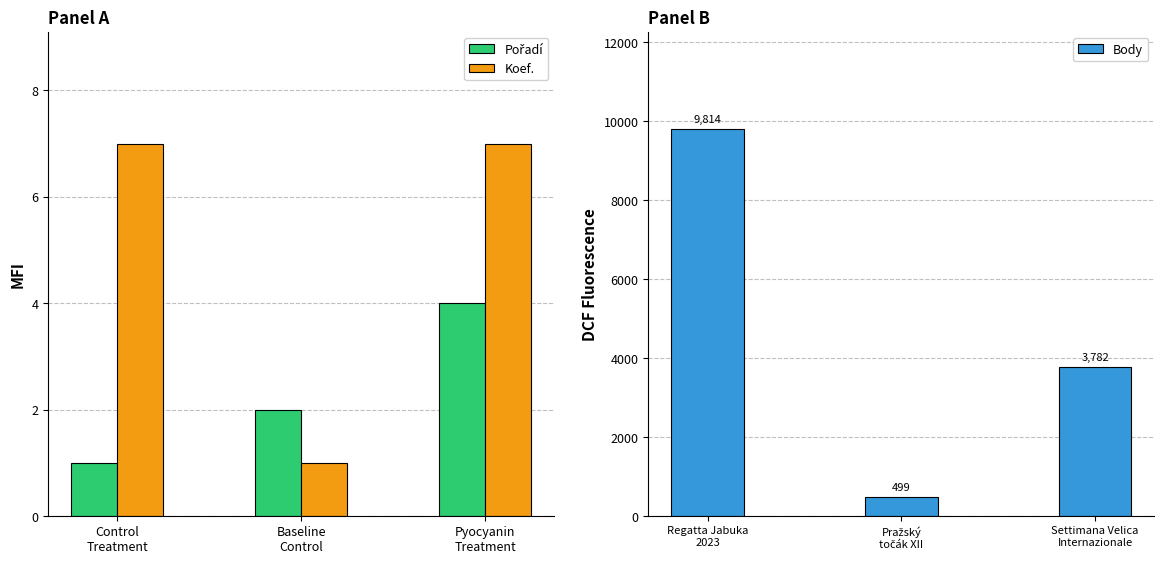

What is the highest value of the Koef. series?

7